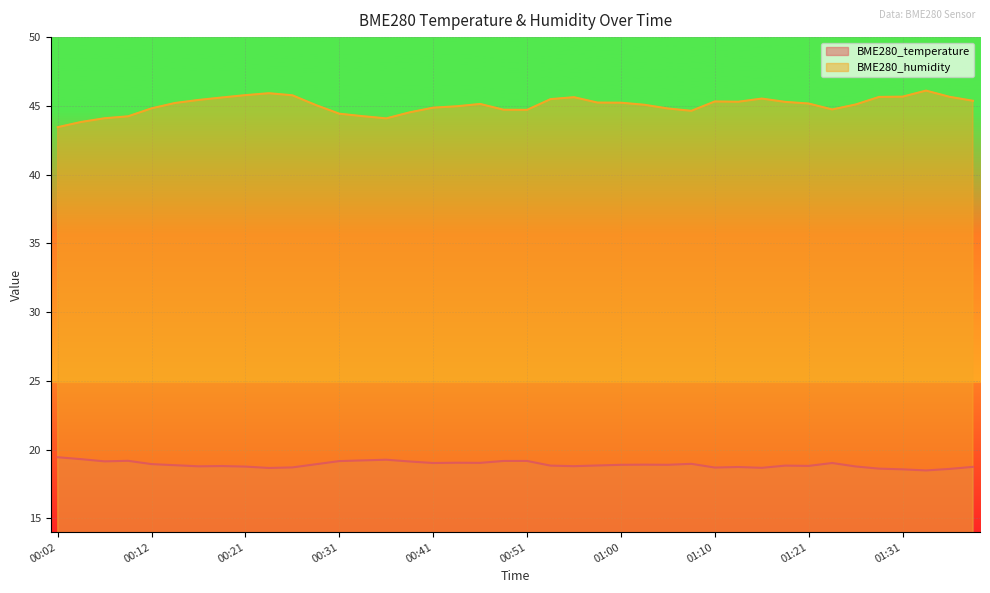

Where does the BME280_humidity series first go above 45?

00:14